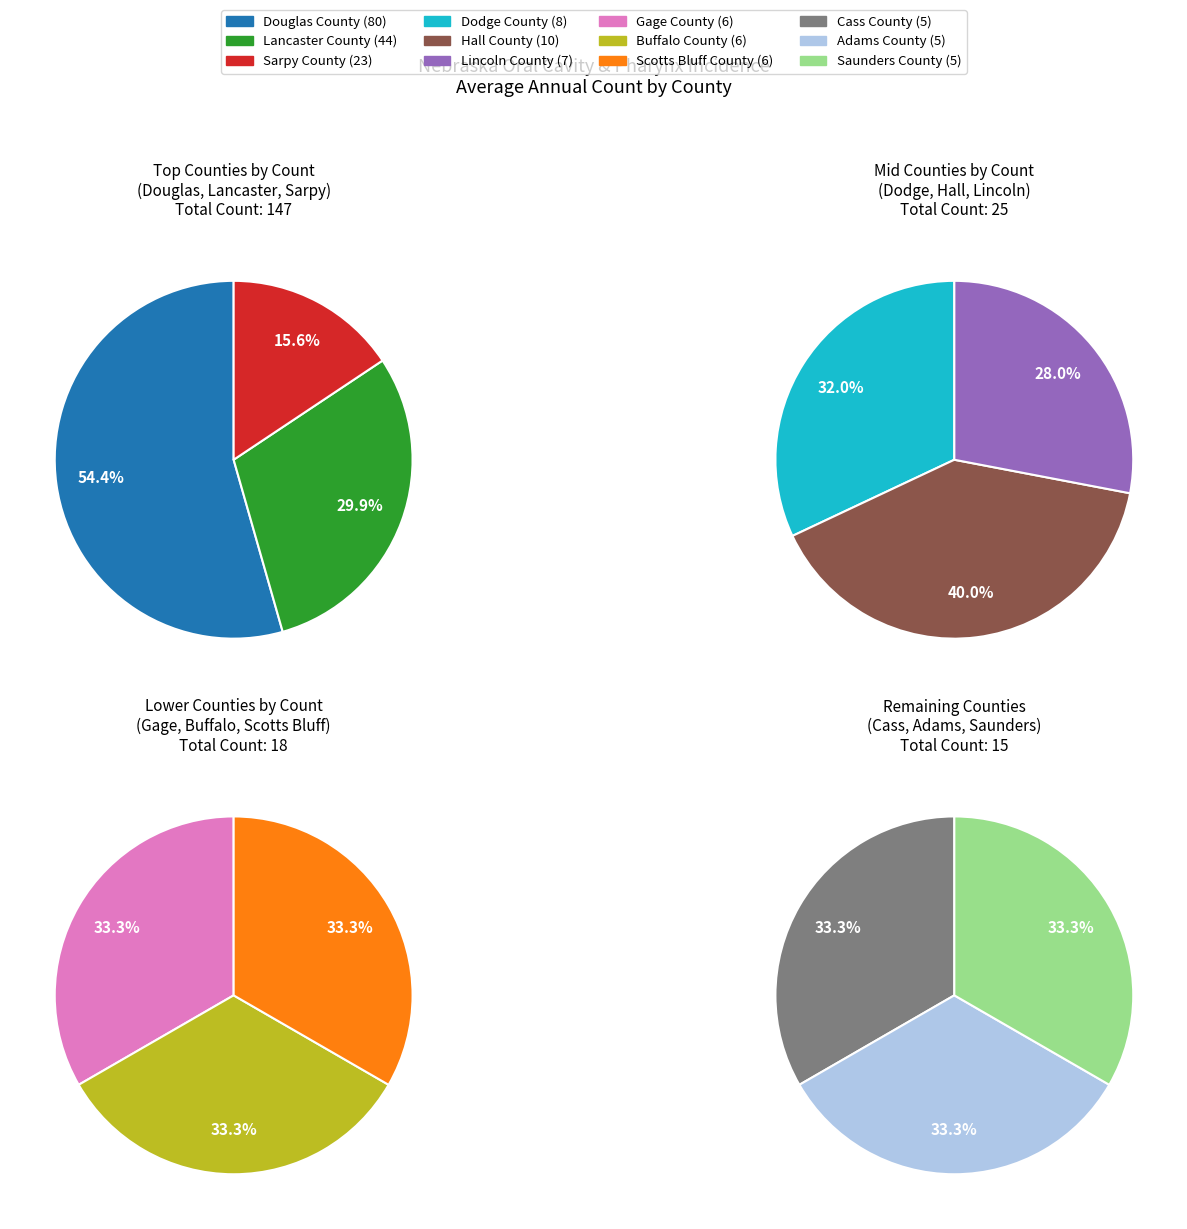

Does Gage County represent more than half of the total?

No